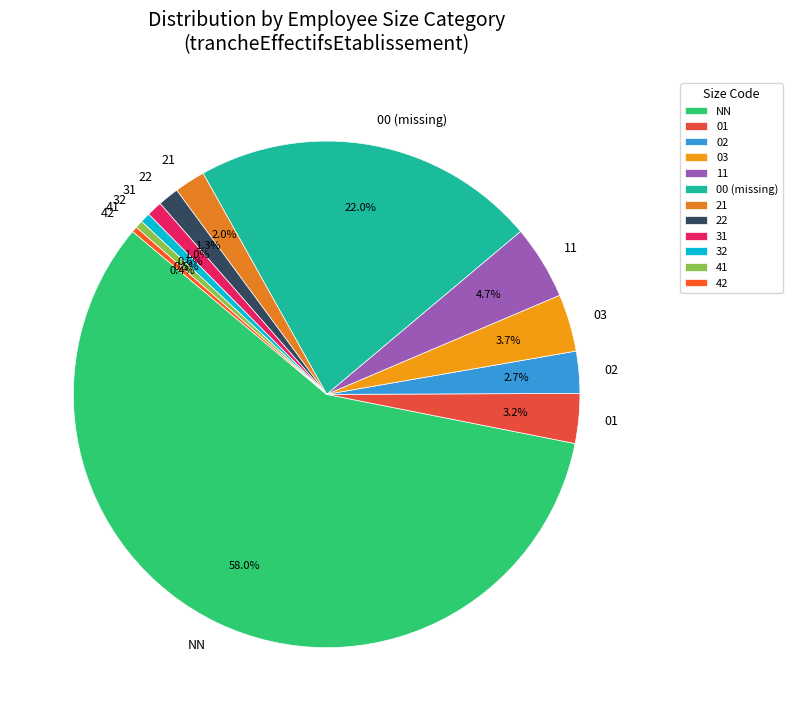

Combined, do 32 and 22 account for over 50%?

No